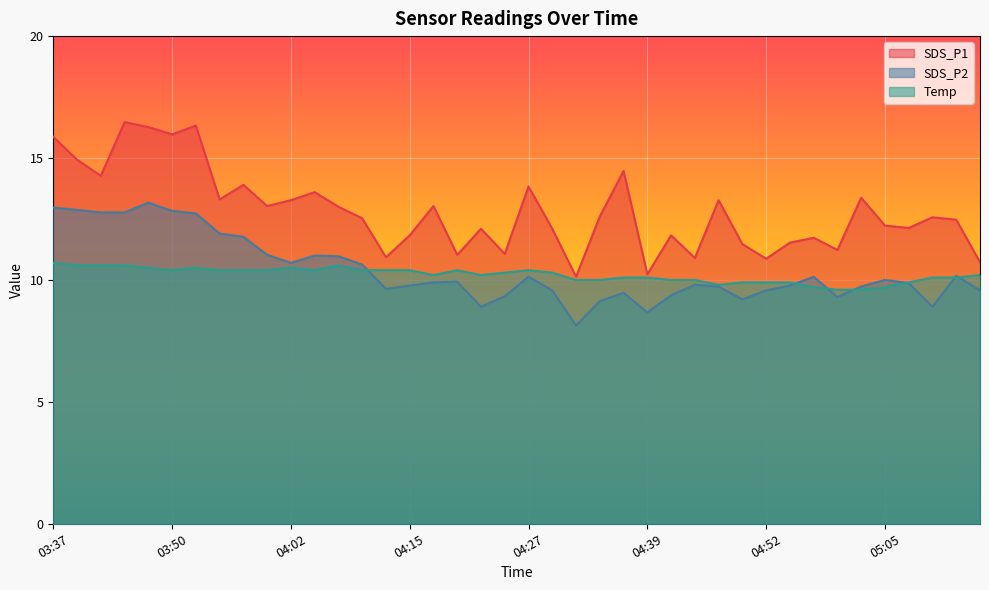

Where does the SDS_P1 series first go above 12?

03:37